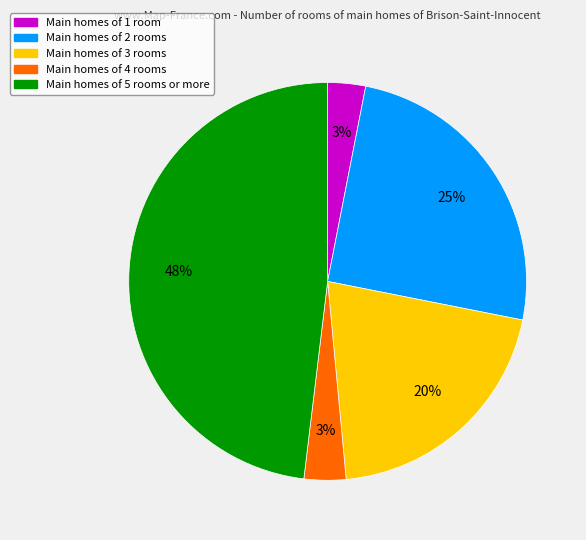

Is there any slice that represents more than half of the pie?

No